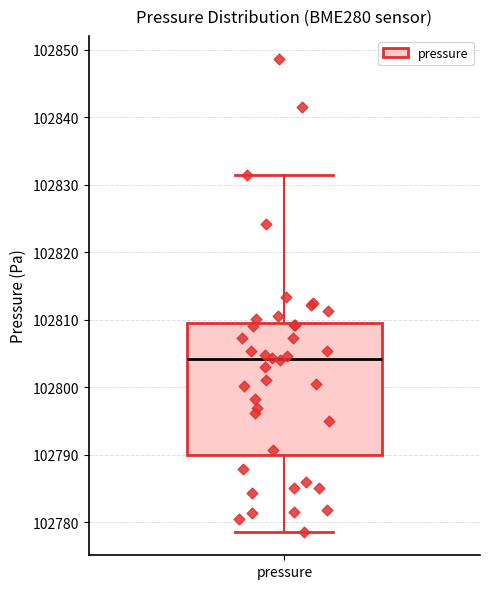

Where is the upper edge of the box for pressure on the y-axis? The values are not printed on the chart, so give them approximately, as read against the axis.

102809